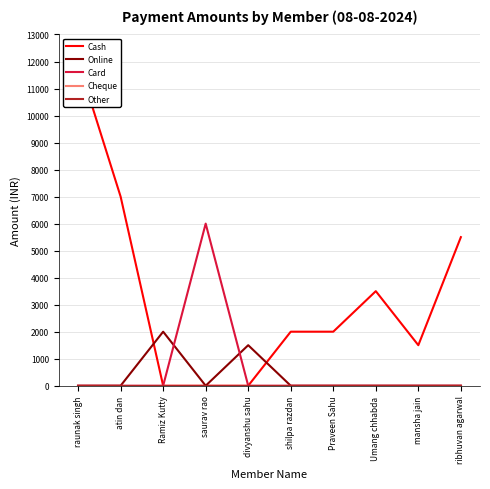

What is the total value across all series at atin dan?

7000